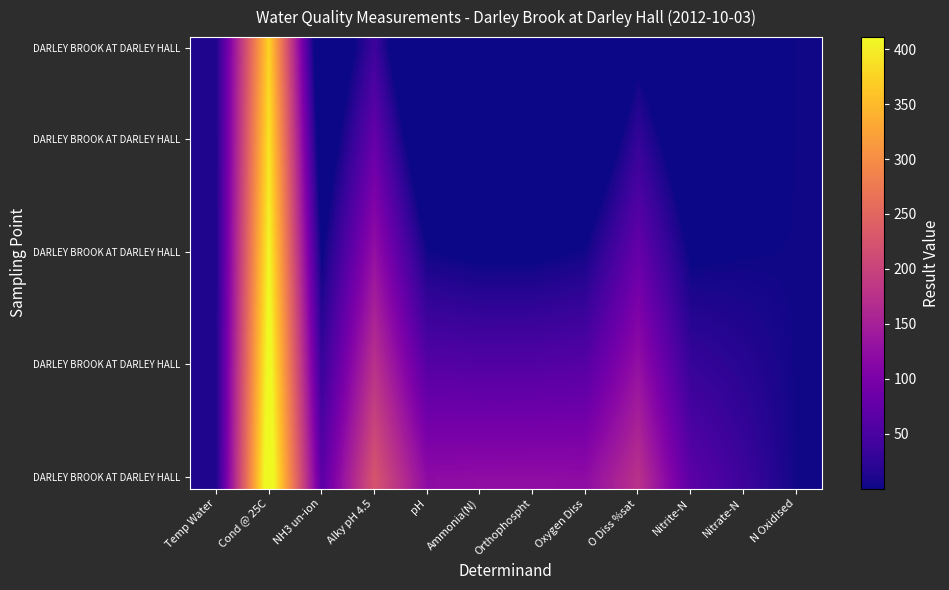

At which category does the chart reach its peak across all series?

Cond @ 25C